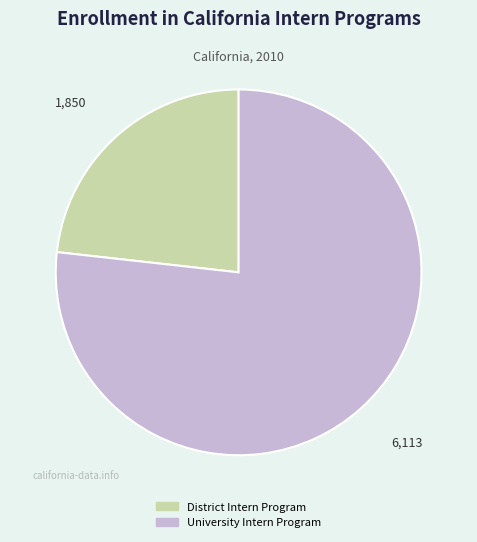

True or false: District Intern Program accounts for 33% of the total.

False